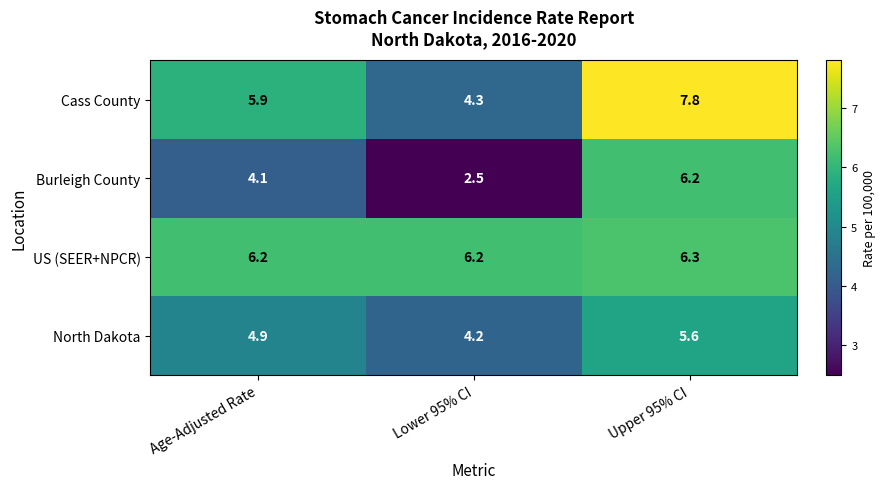

What is the difference between the maximum and minimum values in the North Dakota series?

1.4